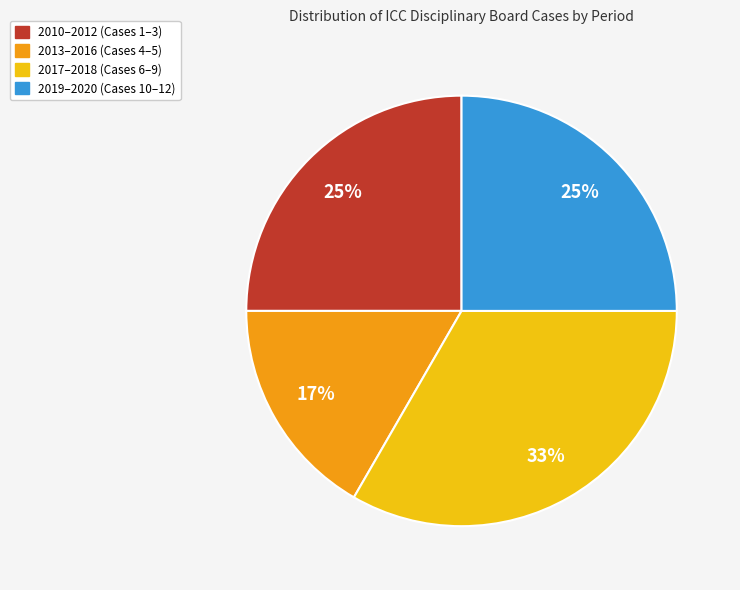

Does any single category account for the majority?

No